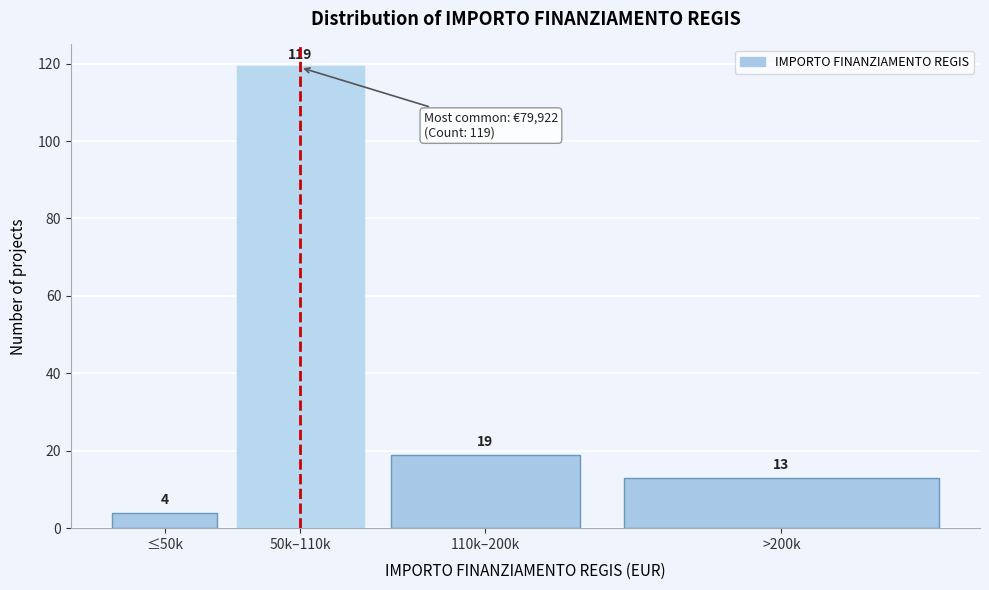

Reading left to right, what are all the values shown in this chart?

≤50k=4	50k–110k=119	110k–200k=19	>200k=13